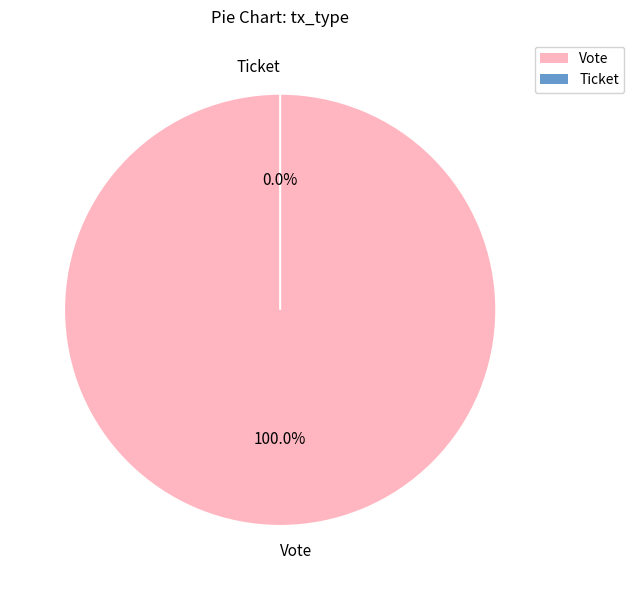

To the nearest percent, what is the combined percentage of Ticket and Vote?

100%